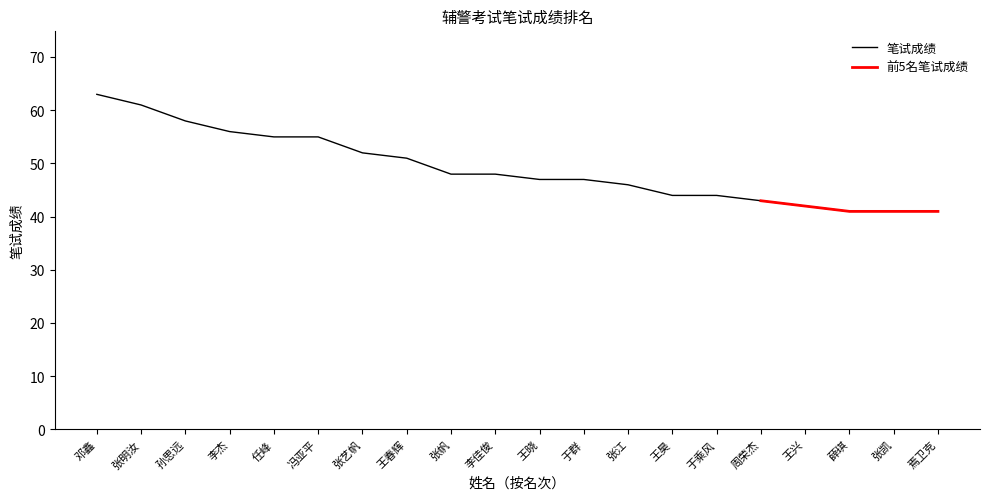

What is the difference between the second highest and second lowest values?

20